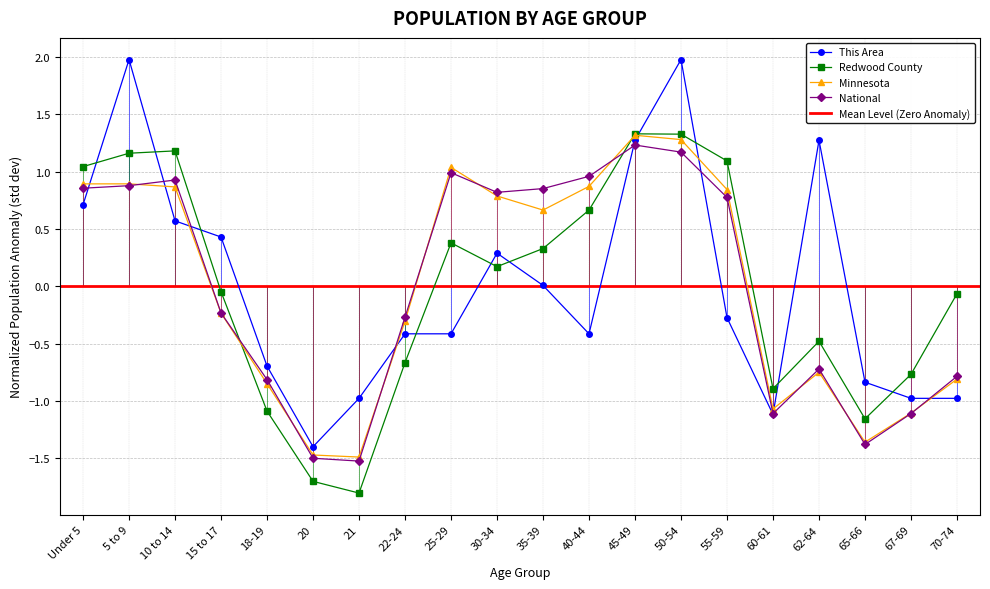

How many values in Minnesota are below zero?

10